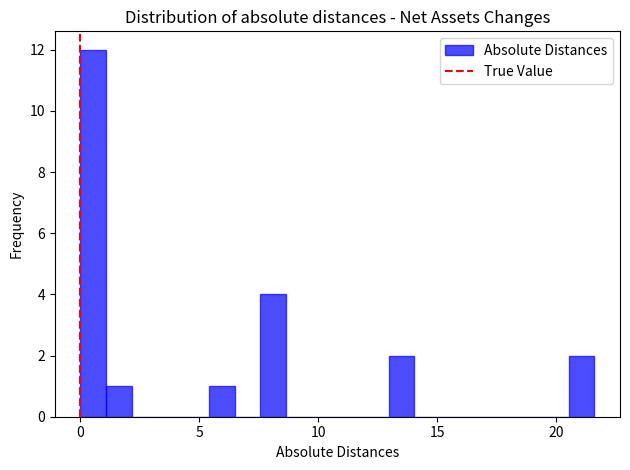

Read against the x-axis, roughly where is the centre of the tallest bar?

0.5